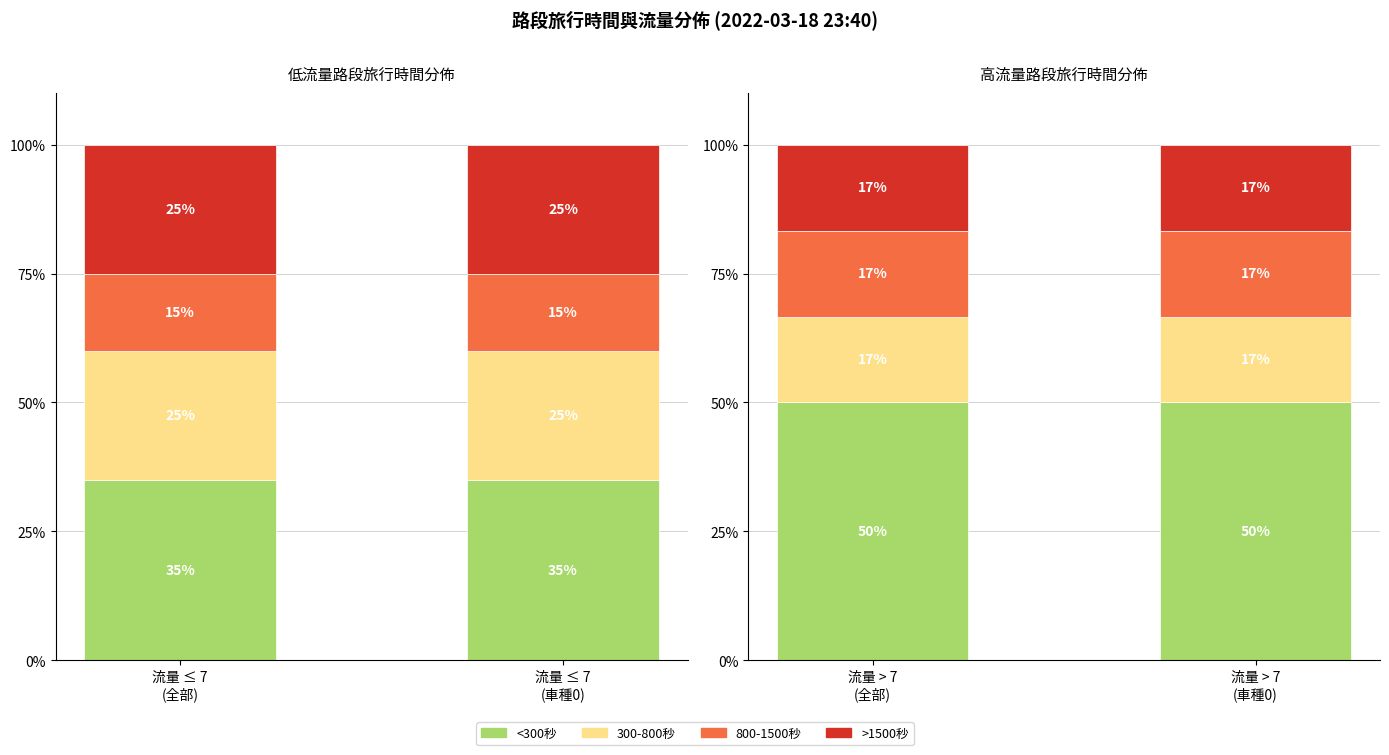

Rank the series at 流量 ≤ 7
(全部) from highest to lowest value.

<300秒, 300-800秒, >1500秒, 800-1500秒